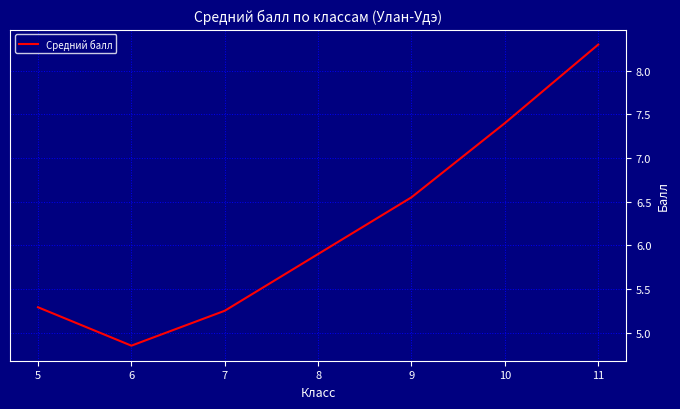

The chart shows a value of 5.9 at 8. True or false?

True